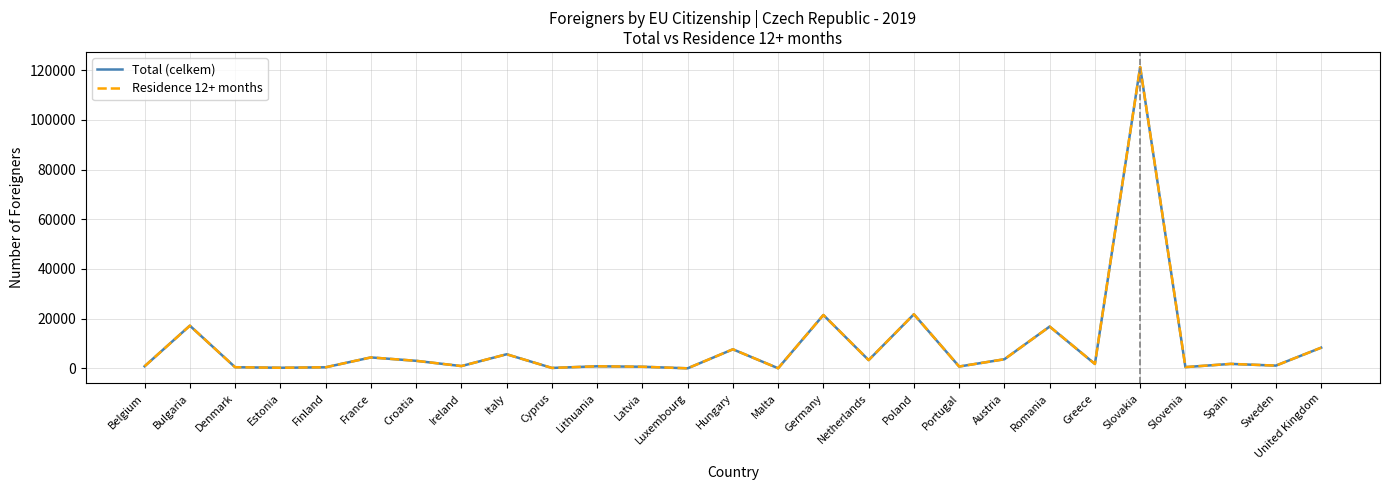

Is it true that Total (celkem) equals 67 at Malta?

False